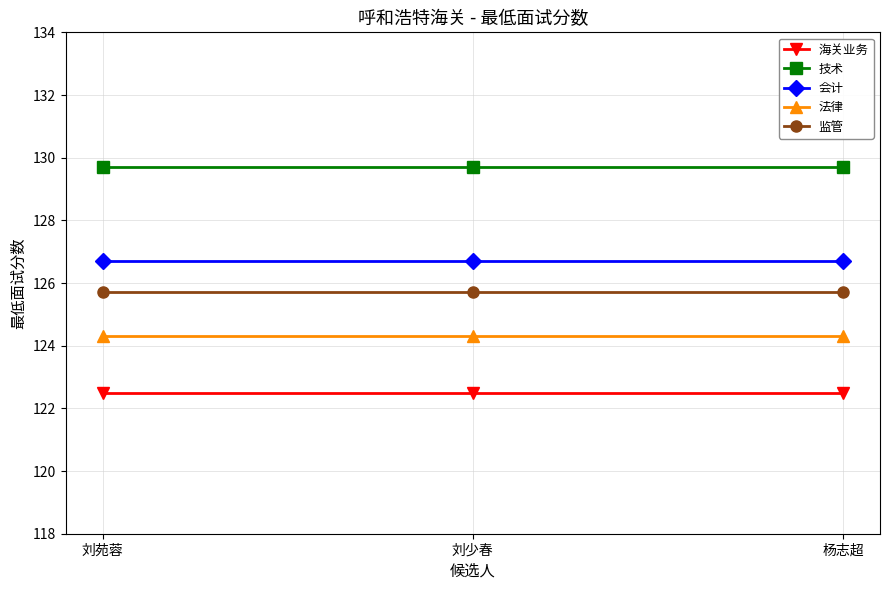

What is the difference between the highest and lowest values at 刘少春?

7.2